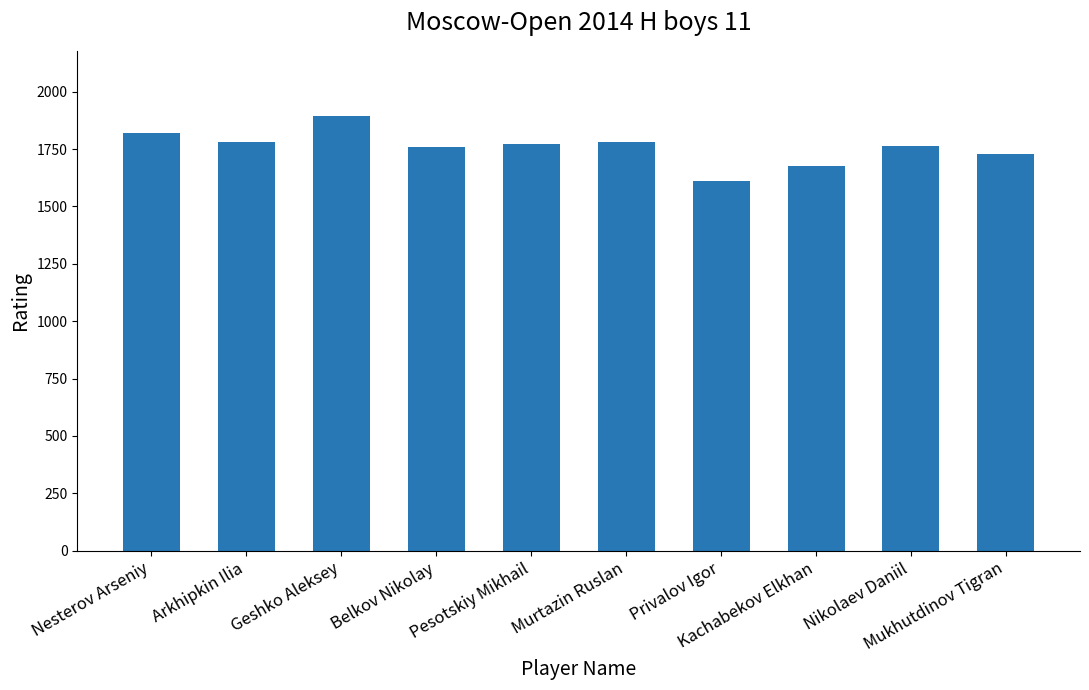

What is the value of the 2nd bar from the left?

1782